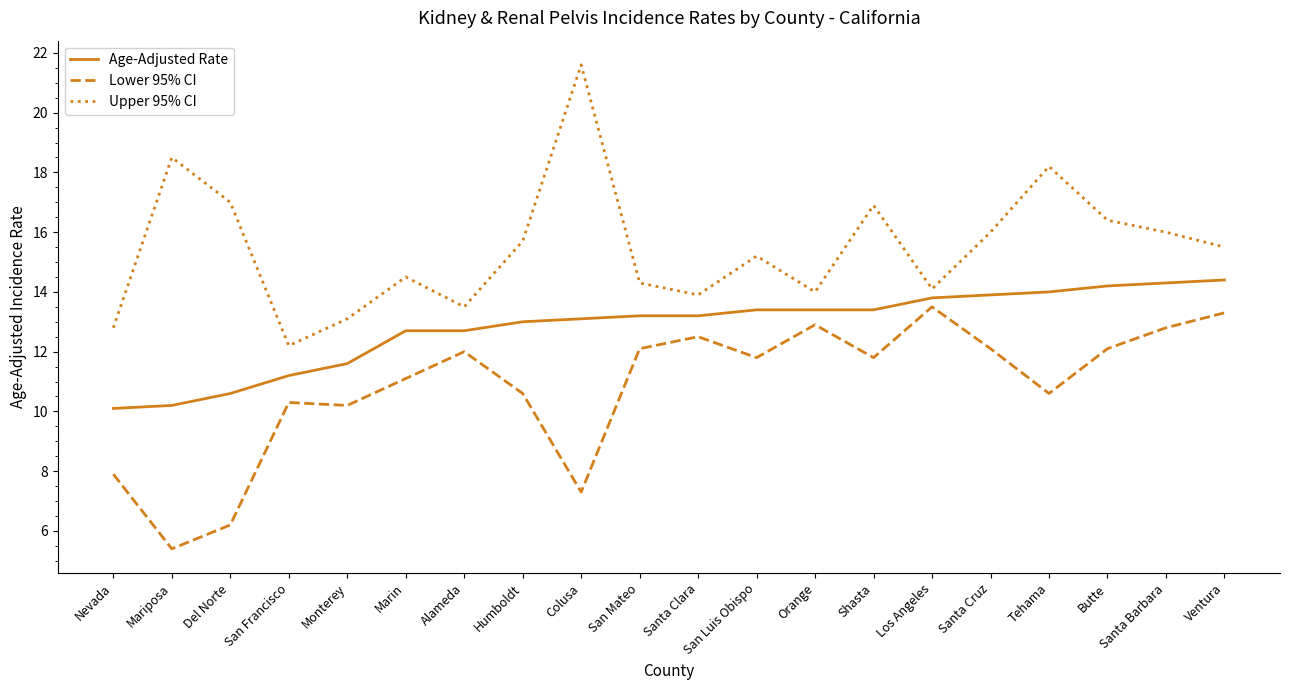

What is the spread (max minus min) of values at Santa Clara?

1.4